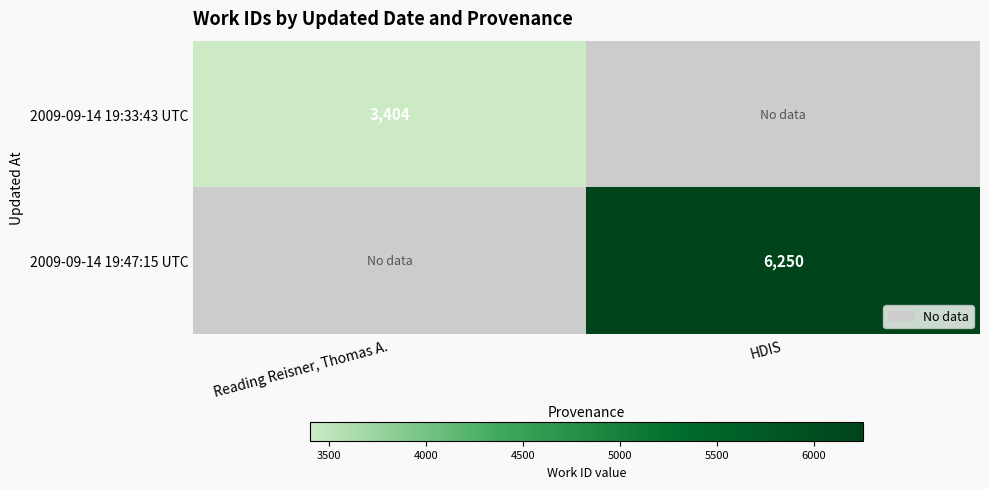

Is the value of 2009-09-14 19:33:43 UTC at Reading Reisner, Thomas A. greater than the value of 2009-09-14 19:47:15 UTC at HDIS?

No